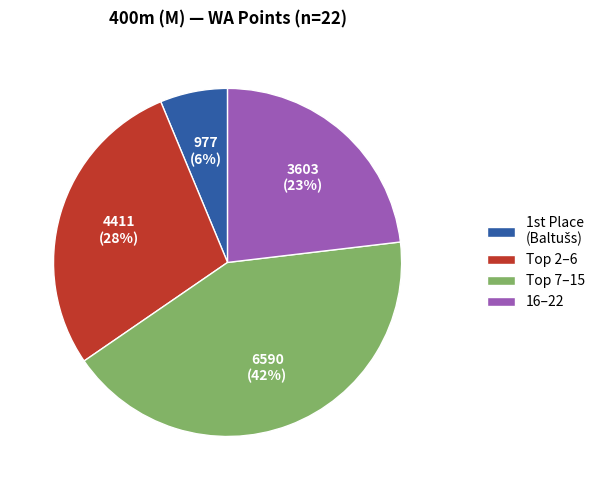

Which slice is the largest?

Top 7–15